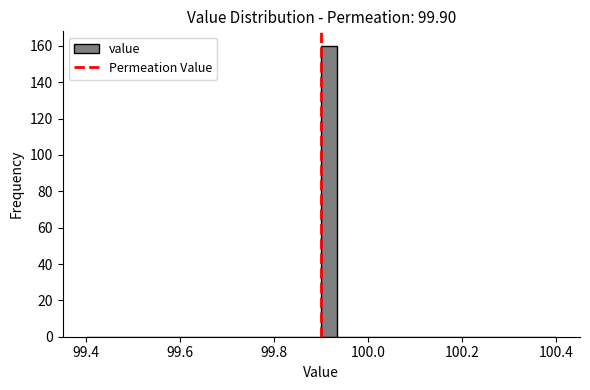

Around what value on the x-axis is the tallest bar? Give the approximate position of its centre, as read against the axis.

99.92